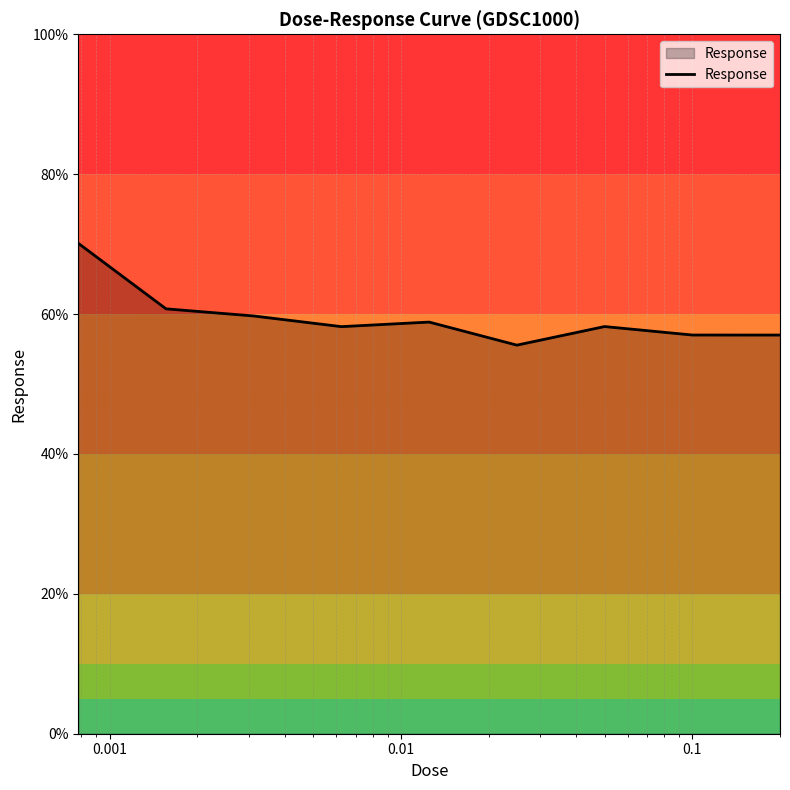

What is the difference between the maximum and minimum values?

14.6